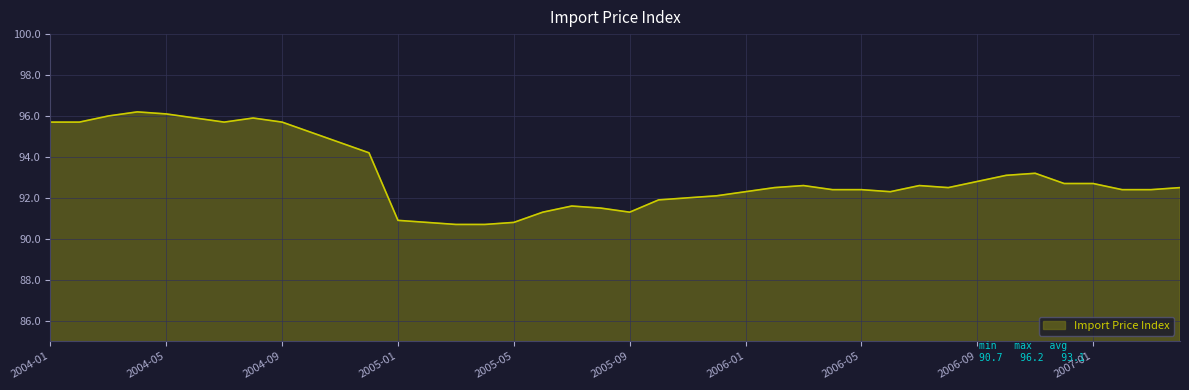

What is the maximum value shown in the chart?

96.2